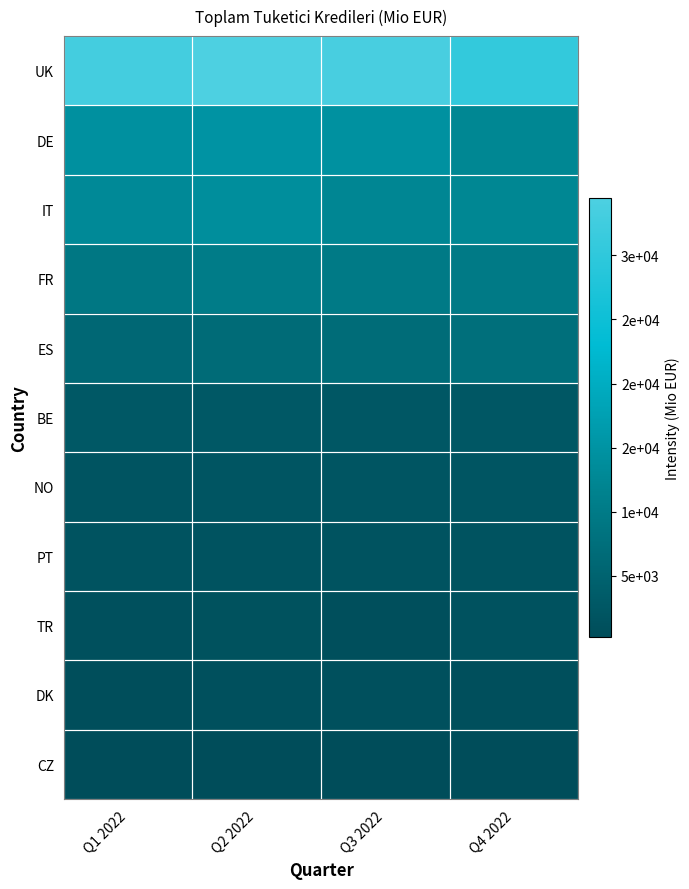

What is the total value across all series at Q4 2022?

82083.3